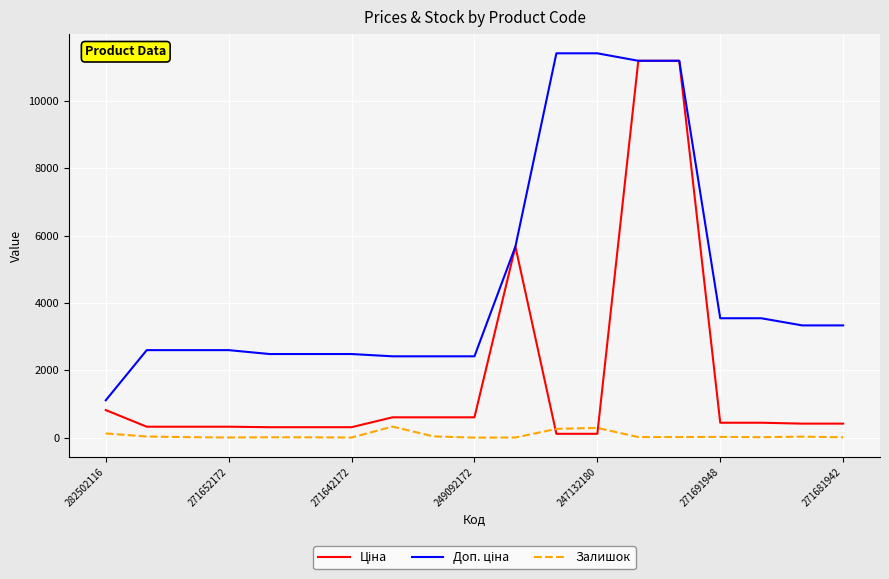

What is the maximum value shown in the chart?

11410.0